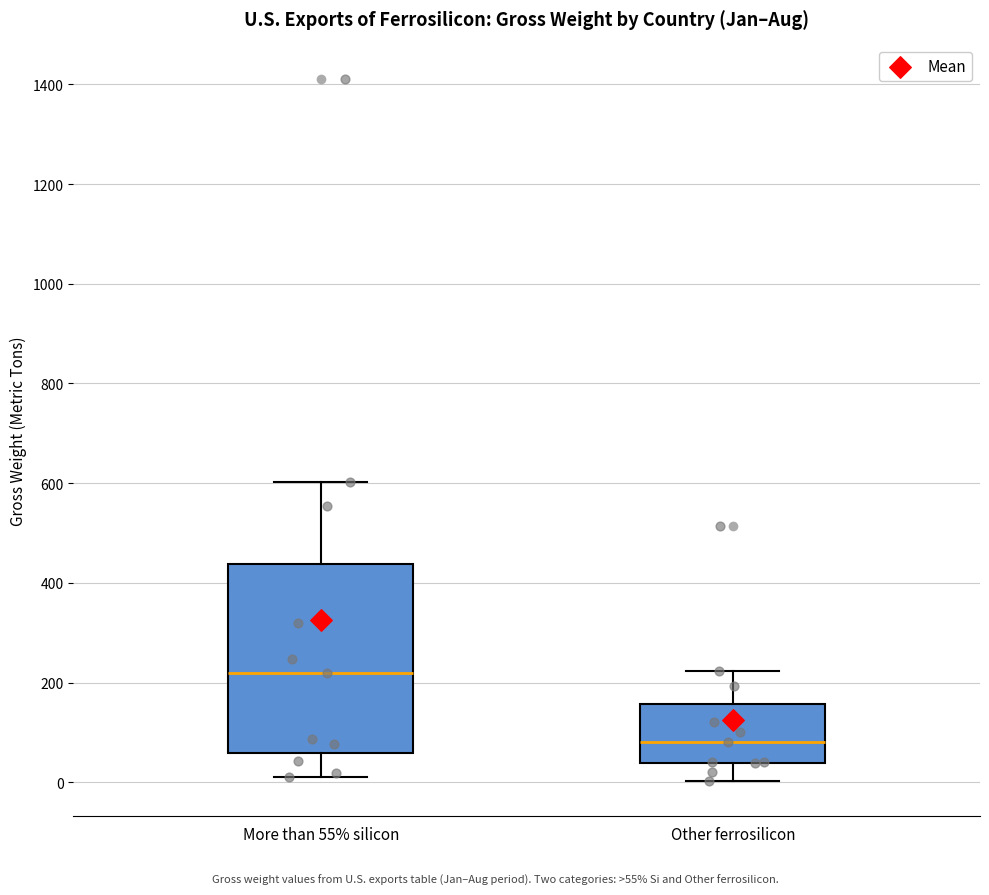

Which box's median line is the highest?

More than 55% silicon